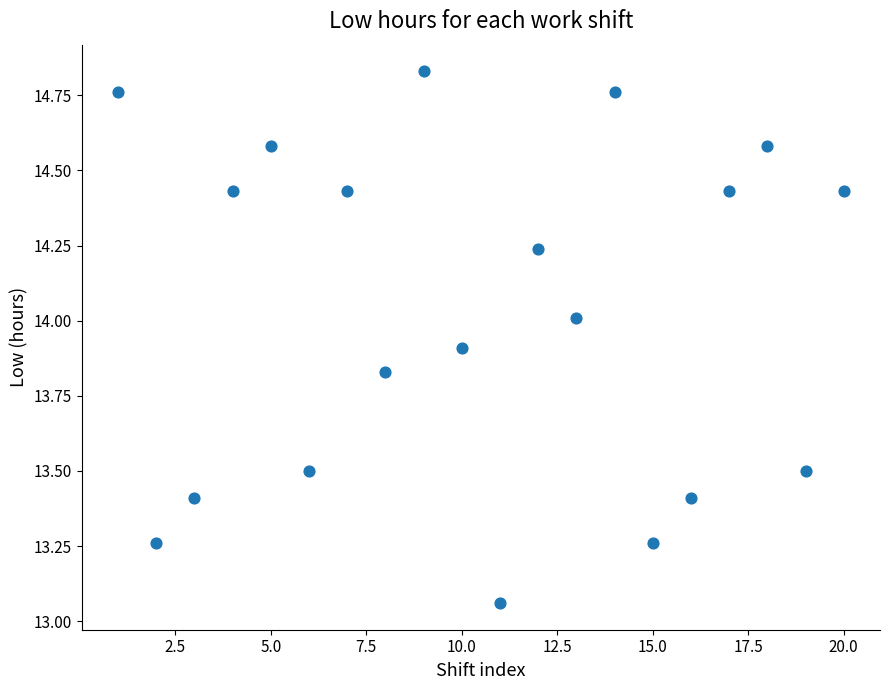

What is the range of Y values (max minus min)?

1.8